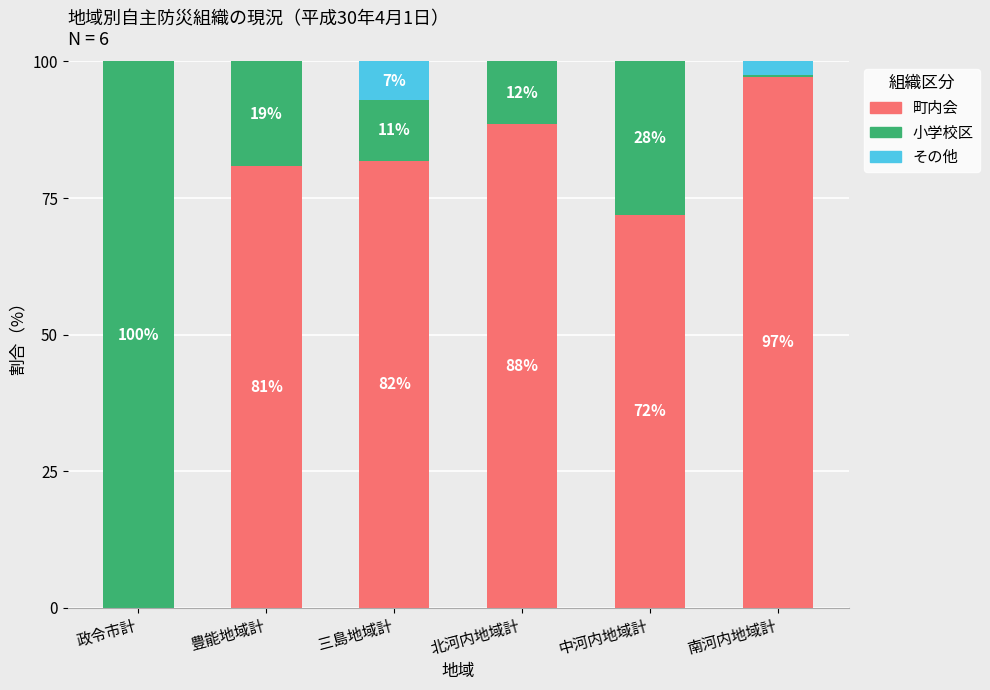

How many categories are shown in the chart?

6